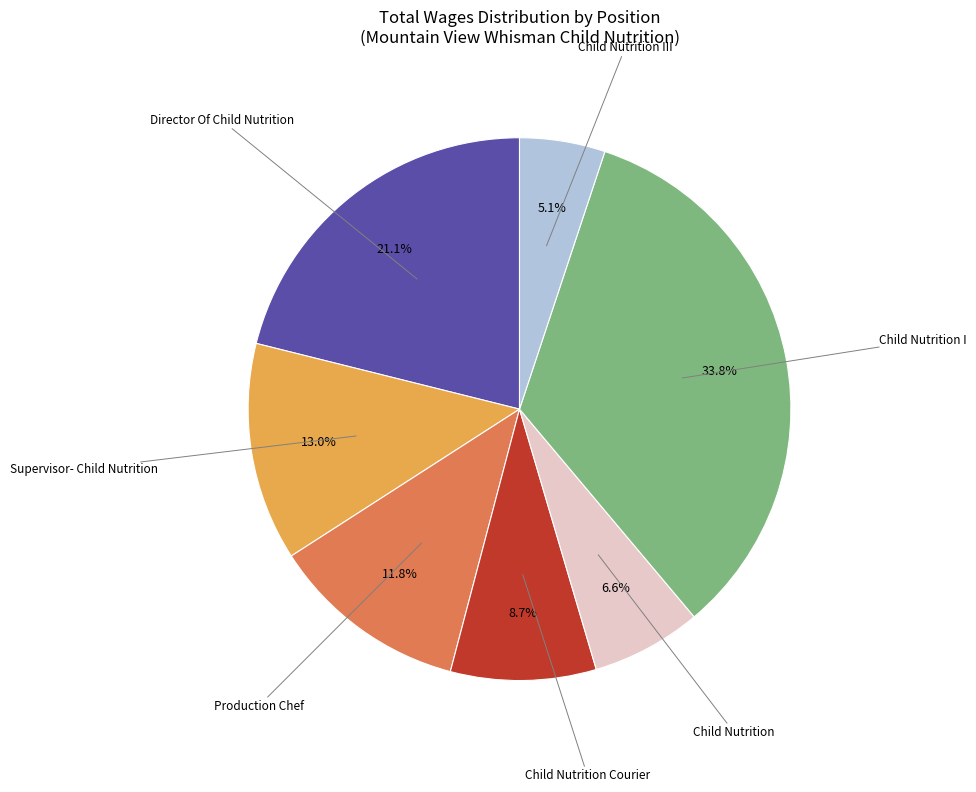

To the nearest percent, what is the average slice percentage?

14%